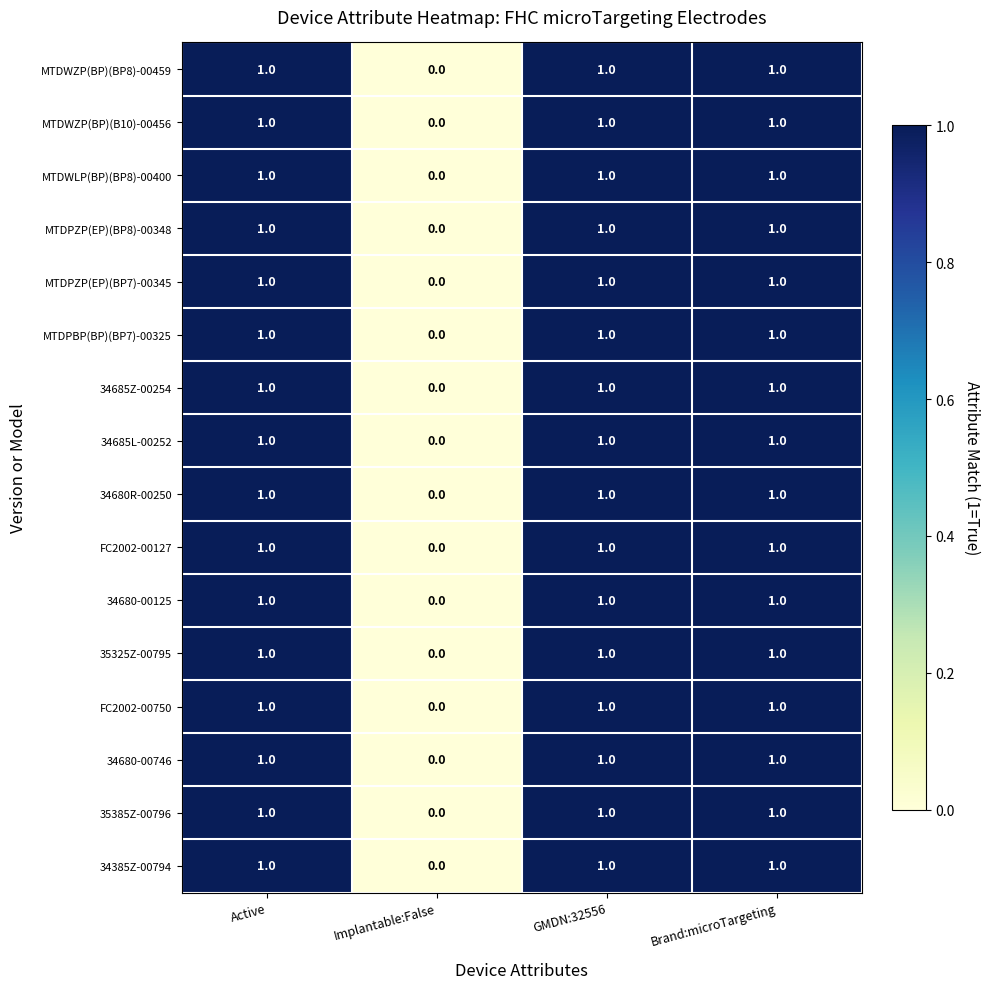

What is the maximum value shown in the chart?

1